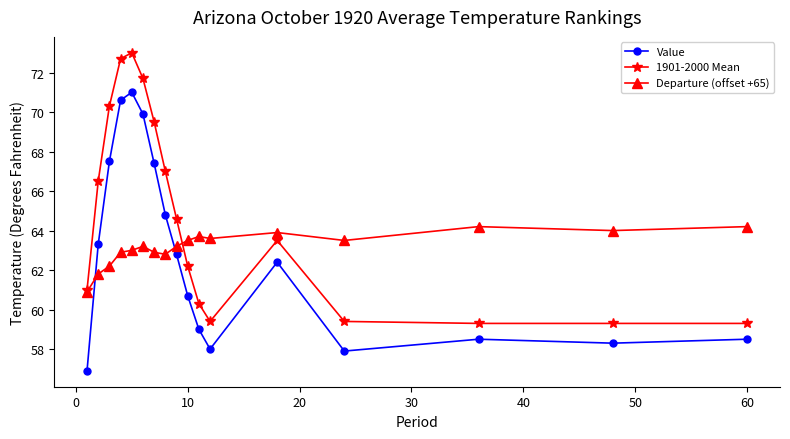

True or false: 1901-2000 Mean has more than 1 interior local peaks.

True